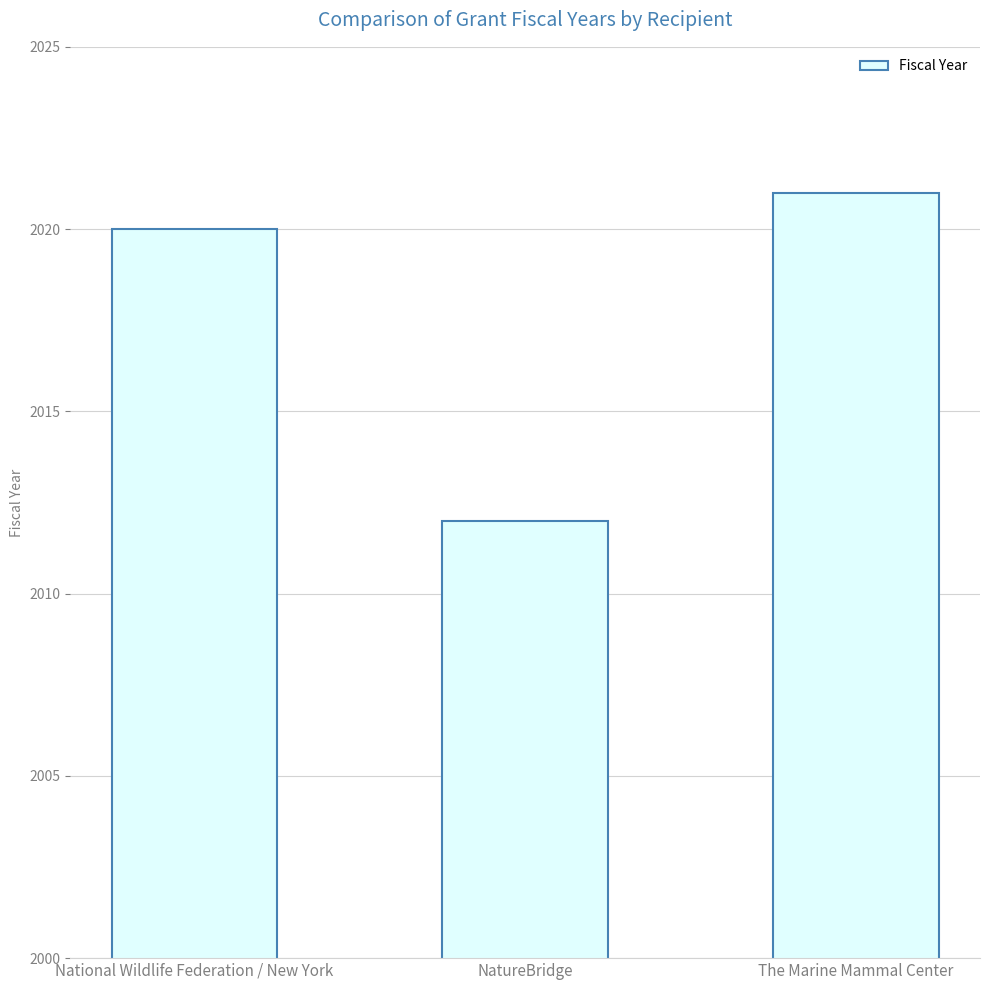

What is the smallest value displayed?

2012